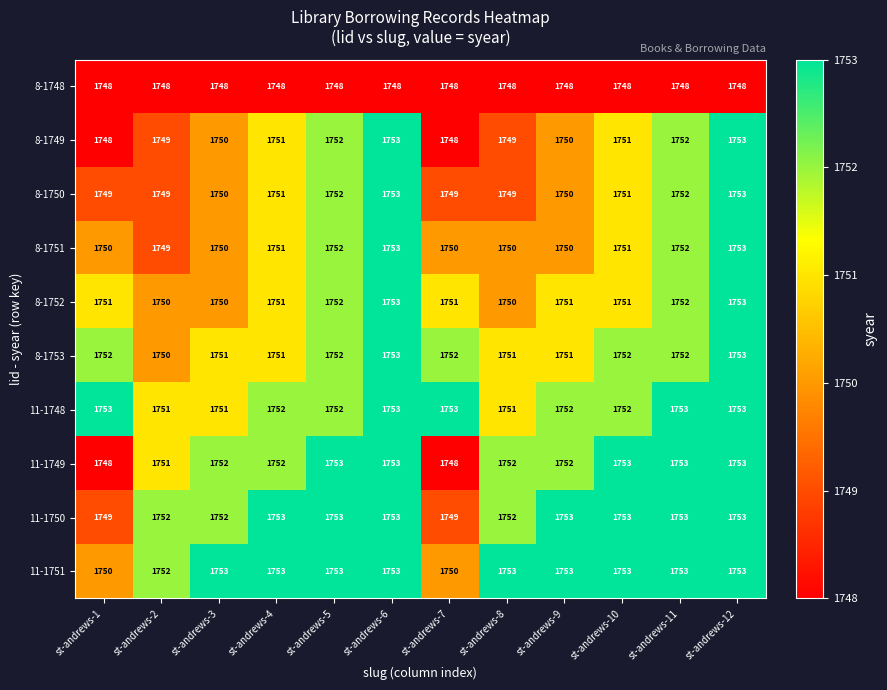

What is the difference between the maximum and second lowest values in the 11-1750 series?

4